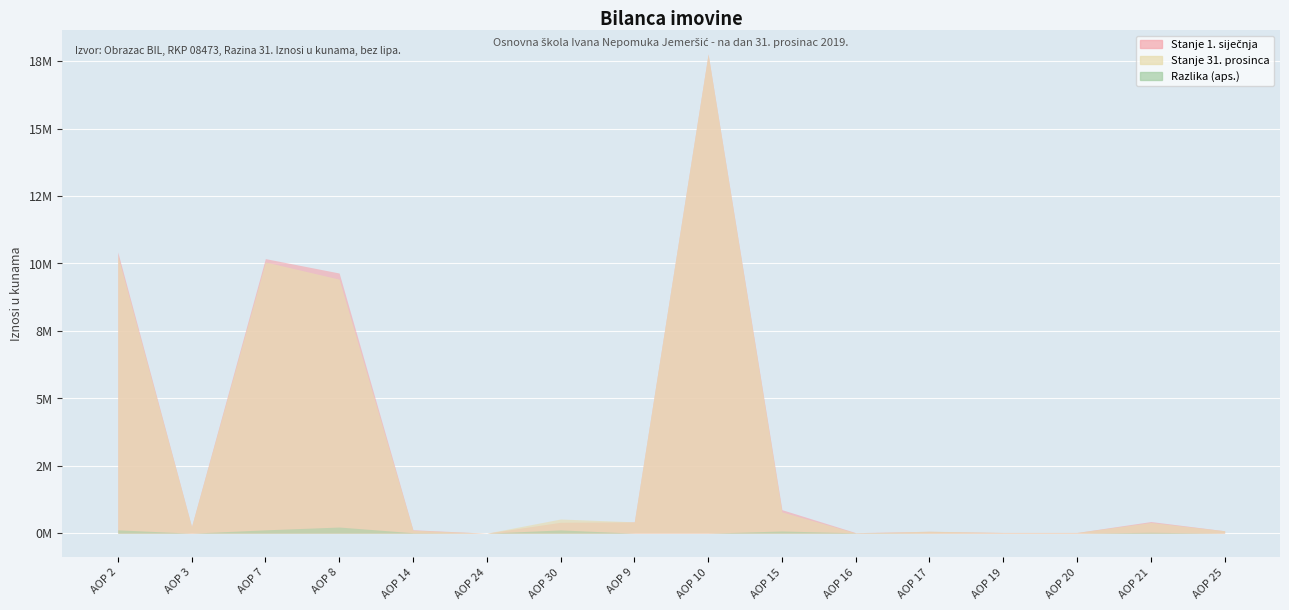

How many values in Stanje 31. prosinca are above zero?

15